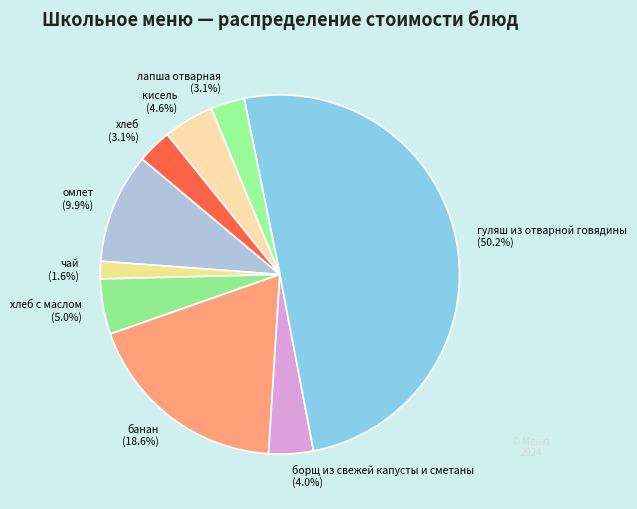

Approximately how many times larger is the value at кисель compared to хлеб?

1.5